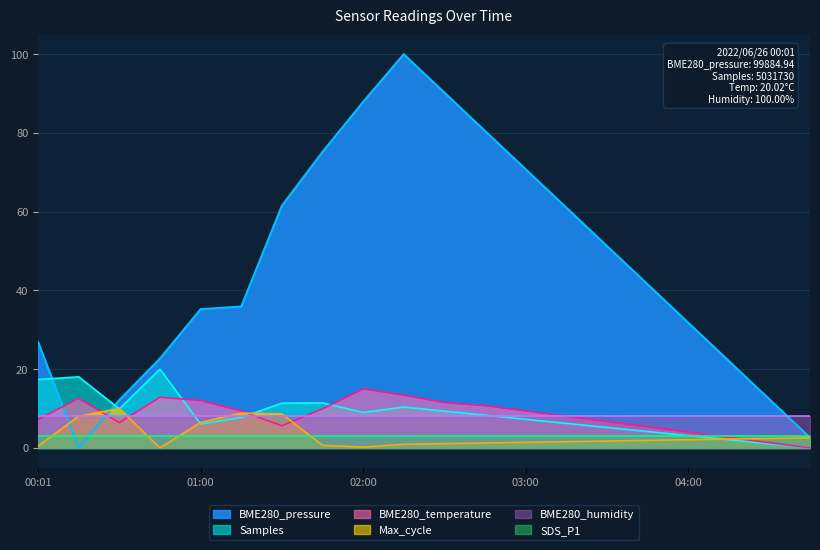

At which category does the chart reach its minimum across all series?

00:16